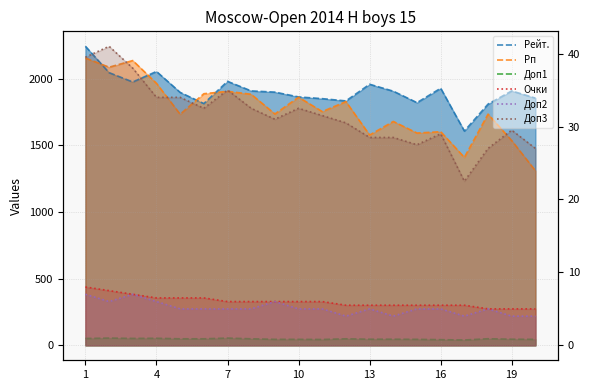

Reading left to right, extract all data points from this chart.

Рейт.: 2244.0	2046.0	1976.0	2055.0	1898.0	1814.0	1981.0	1909.0	1900.0	1864.0	1851.0	1834.0	1959.0	1907.0	1821.0	1929.0	1608.0	1810.0	1909.0	1855.0
Рп: 2156.0	2087.0	2137.0	1966.0	1734.0	1888.0	1906.0	1884.0	1736.0	1862.0	1754.0	1829.0	1578.0	1680.0	1593.0	1603.0	1410.0	1735.0	1536.0	1310.0
Доп1: 51.5	54.5	52.0	53.0	49.0	49.0	54.5	49.0	45.0	45.0	44.0	49.0	46.0	46.0	45.0	42.5	40.0	49.5	46.0	45.0
Очки: 8.0	7.5	7.0	6.5	6.5	6.5	6.0	6.0	6.0	6.0	6.0	5.5	5.5	5.5	5.5	5.5	5.5	5.0	5.0	5.0
Доп2: 7.0	6.0	7.0	6.0	5.0	5.0	5.0	5.0	6.0	5.0	5.0	4.0	5.0	4.0	5.0	5.0	4.0	5.0	4.0	4.0
Доп3: 39.5	41.0	38.0	34.0	34.0	32.5	35.0	32.5	31.0	32.5	31.5	30.5	28.5	28.5	27.5	29.0	22.5	27.0	29.5	27.0